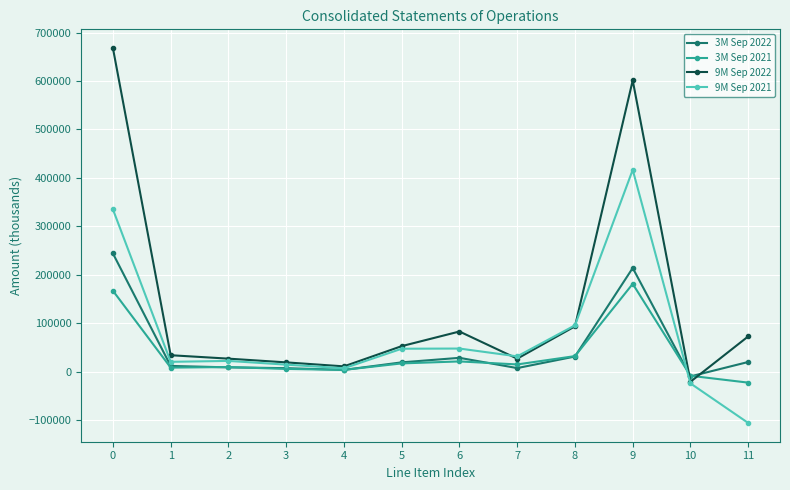

The 3M Sep 2022 series shows 20488 at 11. True or false?

True